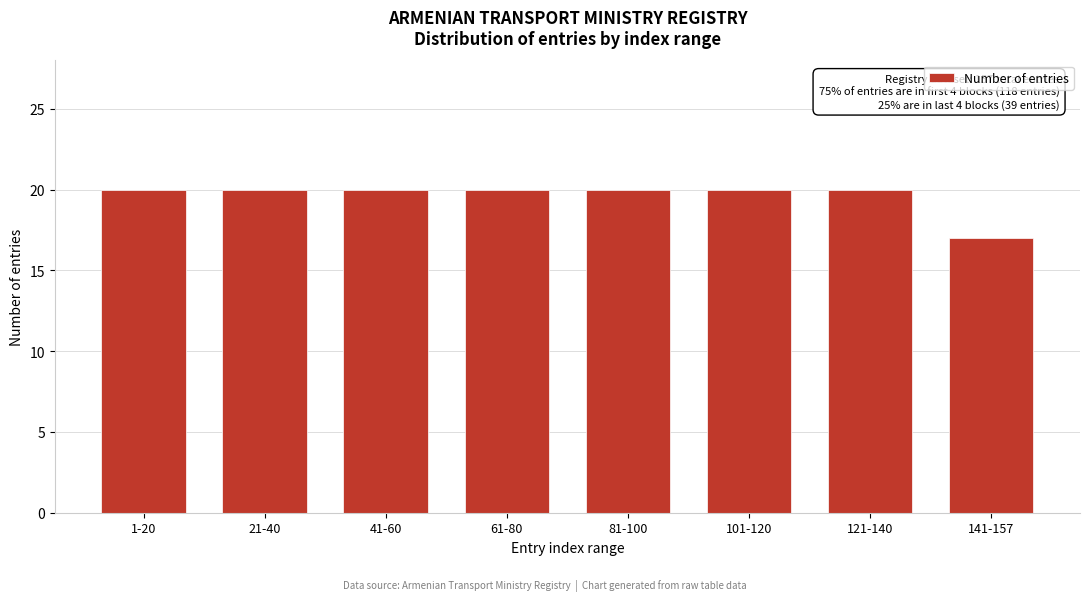

Reading left to right, list all the values displayed in this chart.

1-20=20	21-40=20	41-60=20	61-80=20	81-100=20	101-120=20	121-140=20	141-157=17